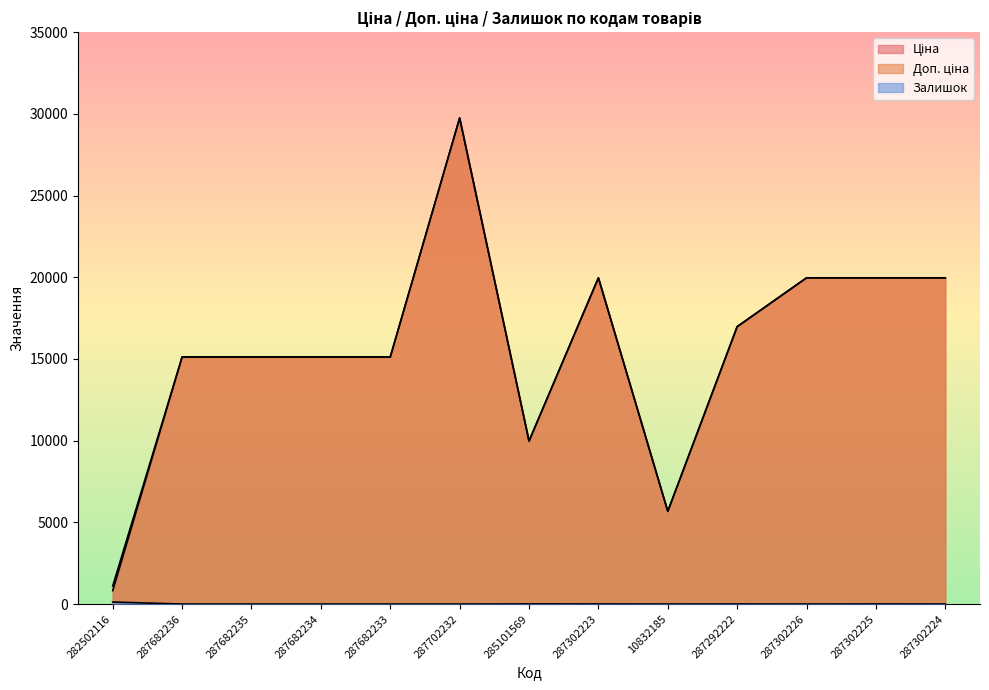

How many series are shown in this chart?

3